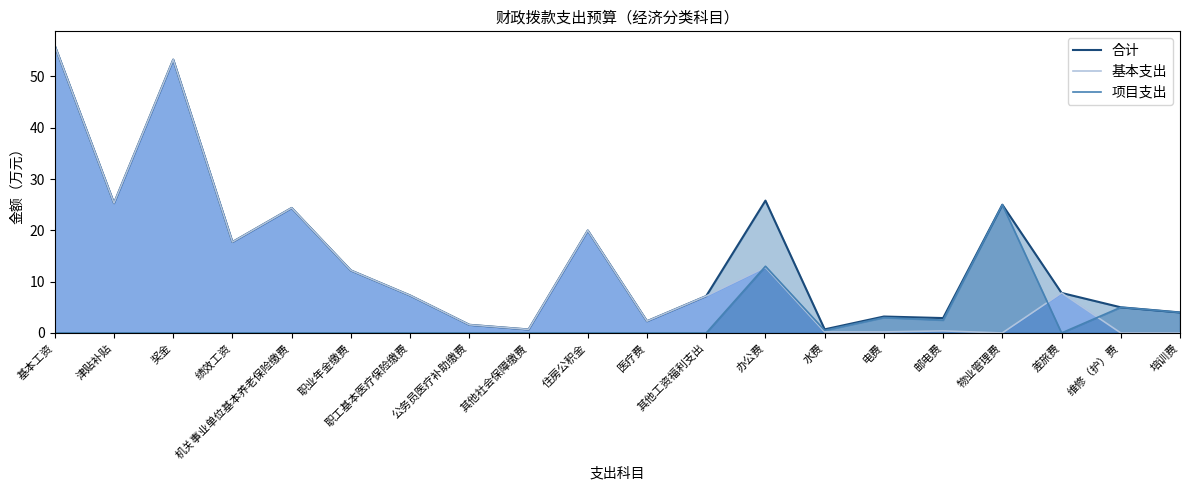

What is the label of the 7th point from the right?

水费